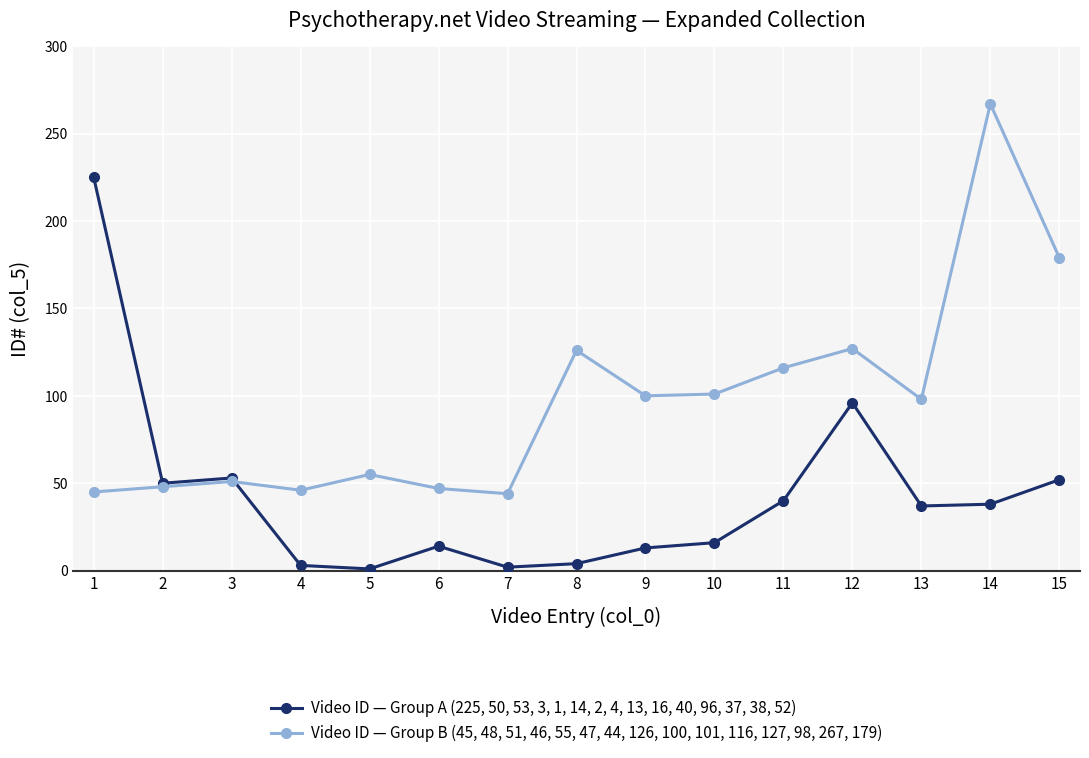

True or false: Video ID — Group B (45, 48, 51, 46, 55, 47, 44, 126, 100, 101, 116, 127, 98, 267, 179) and Video ID — Group A (225, 50, 53, 3, 1, 14, 2, 4, 13, 16, 40, 96, 37, 38, 52) intersect in this chart.

True